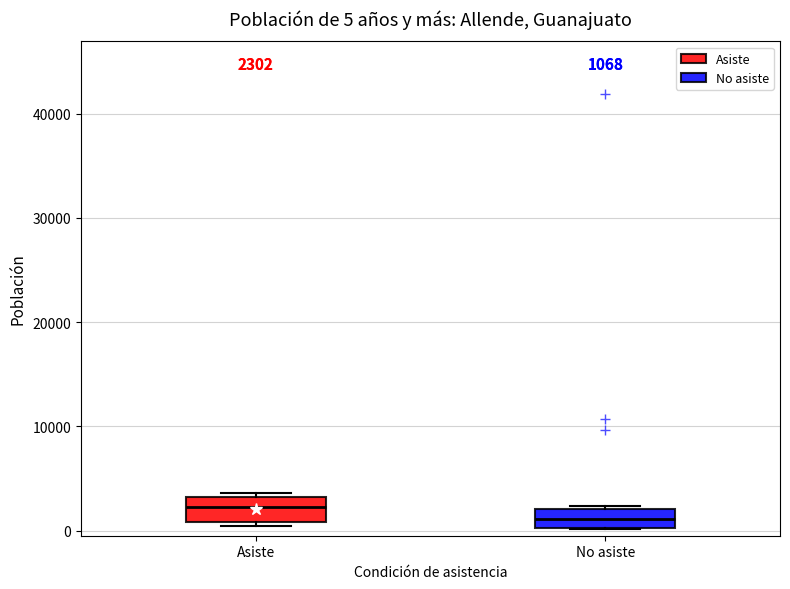

Which box's median line is the highest?

Asiste